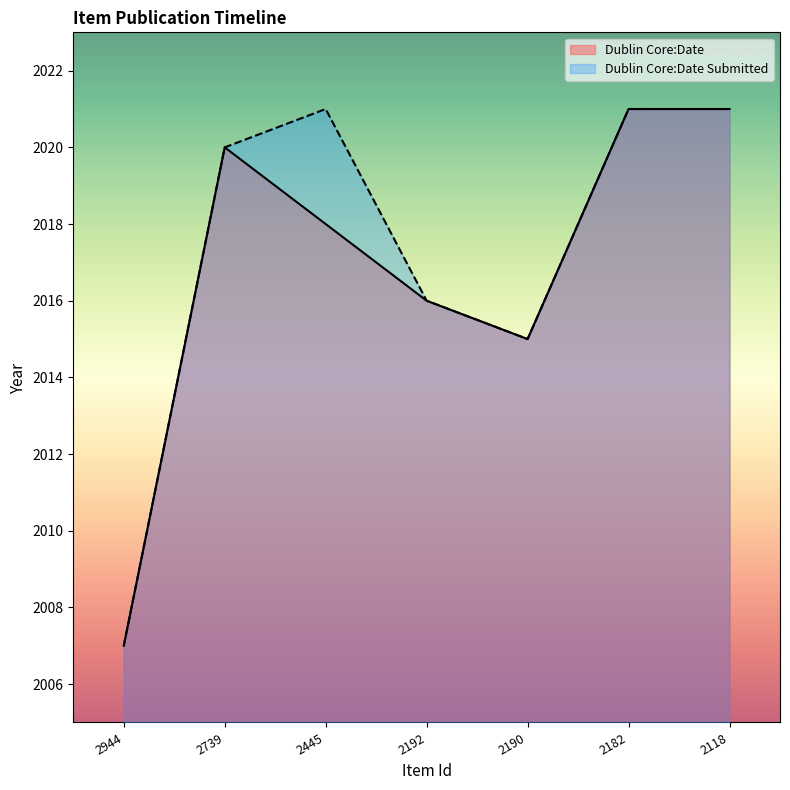

Reading left to right, transcribe all the data shown in this chart.

Dublin Core:Date: 2944=2007	2739=2020	2445=2018	2192=2016	2190=2015	2182=2021	2118=2021
Dublin Core:Date Submitted: 2944=2007	2739=2020	2445=2021	2192=2016	2190=2015	2182=2021	2118=2021